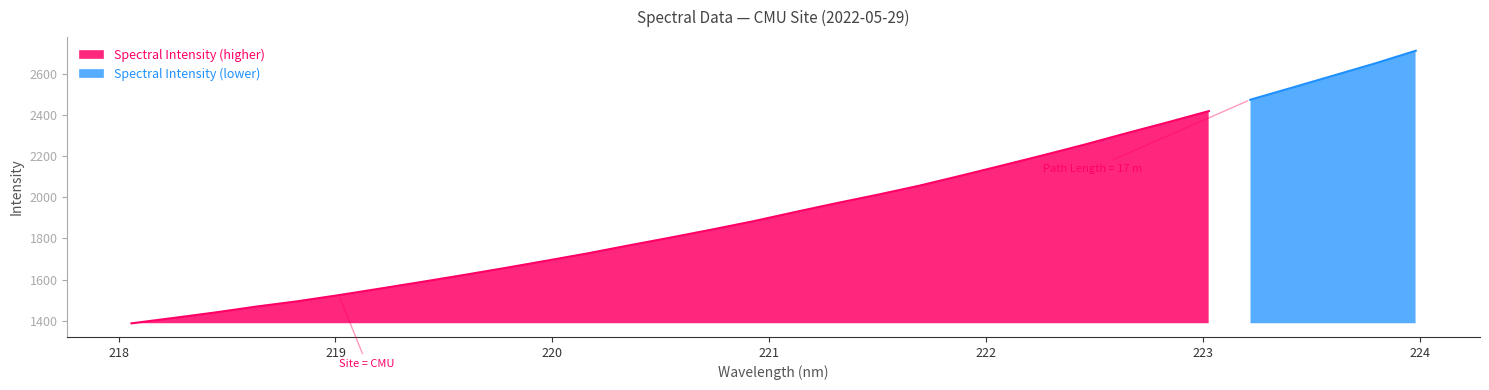

Reading left to right, what are all the values shown in this chart?

218.0596=1386.6	218.2508=1412.4	218.442=1439.1	218.6332=1467.9	218.8244=1494.0	219.0156=1524.0	219.2067=1556.0	219.3979=1588.5	219.589=1621.7	219.7801=1655.9	219.9712=1691.4	220.1623=1727.4	220.3533=1766.4	220.5444=1804.4	220.7354=1843.5	220.9264=1884.1	221.1174=1928.5	221.3083=1971.8	221.4993=2013.2	221.6902=2056.9	221.8812=2105.5	222.0721=2155.2	222.263=2205.7	222.4538=2257.5	222.6447=2312.3	222.8355=2365.8	223.0264=2420.7	223.2172=2476.0	223.408=2534.3	223.5987=2593.1	223.7895=2651.9	223.9802=2714.7